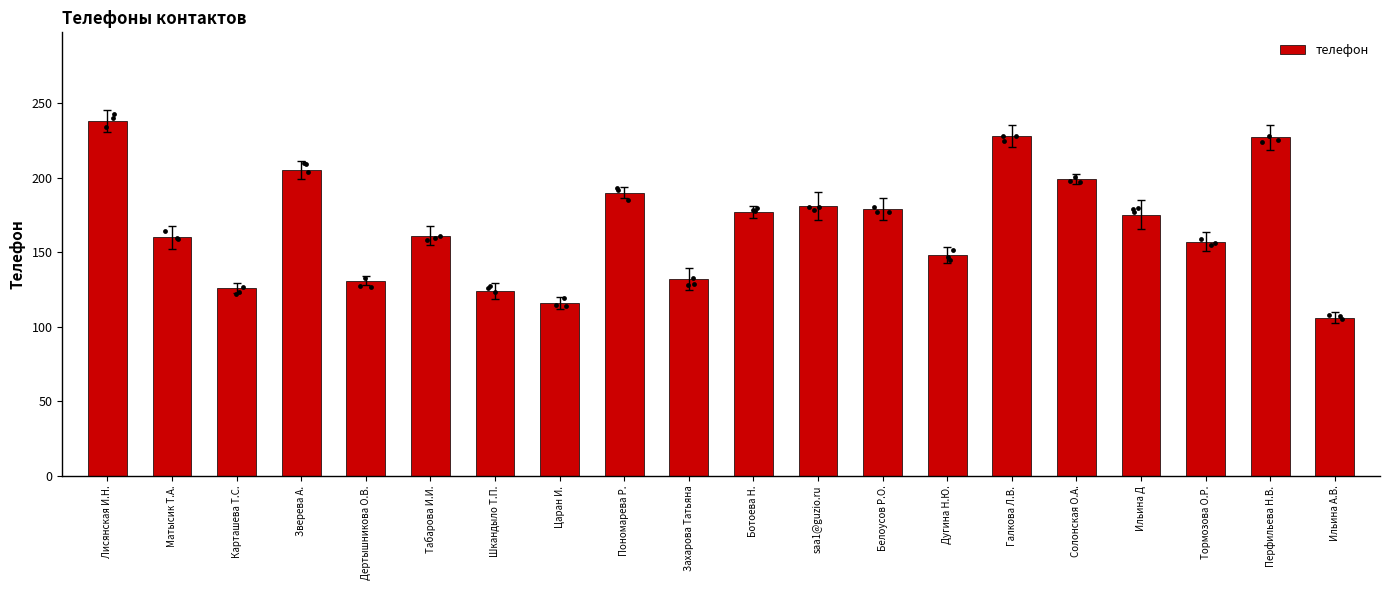

Approximately how many times larger is the value at Карташева Т.С. compared to Солонская О.А.?

0.6